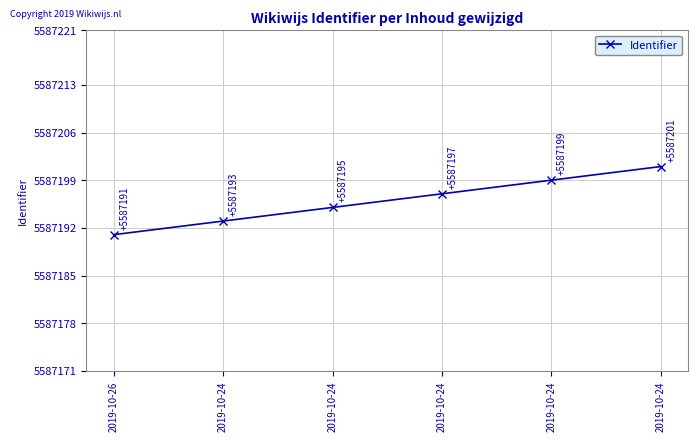

The value at 2019-10-24 is 3007458. True or false?

False